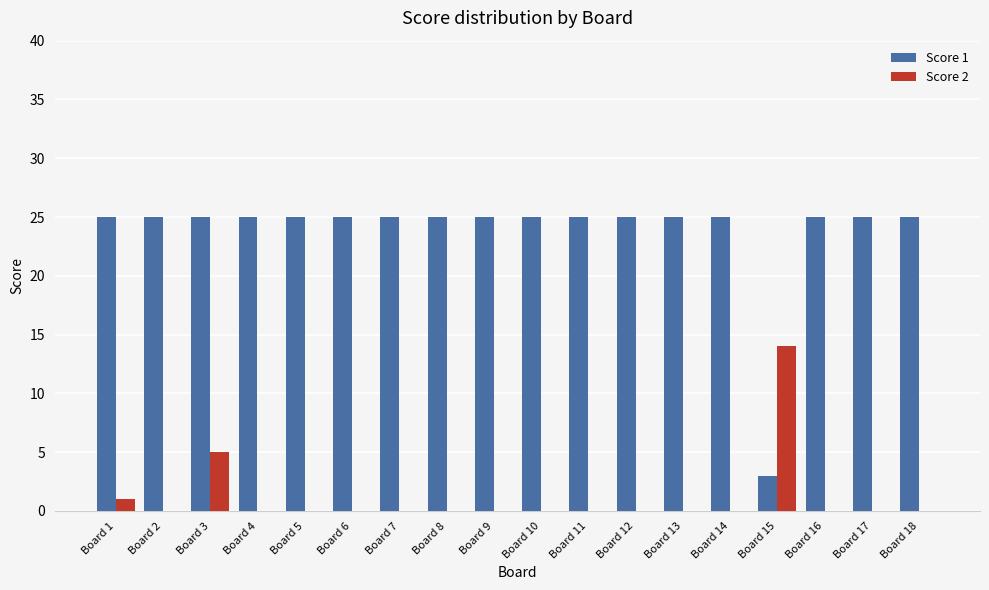

What is the highest value of the Score 2 series?

14